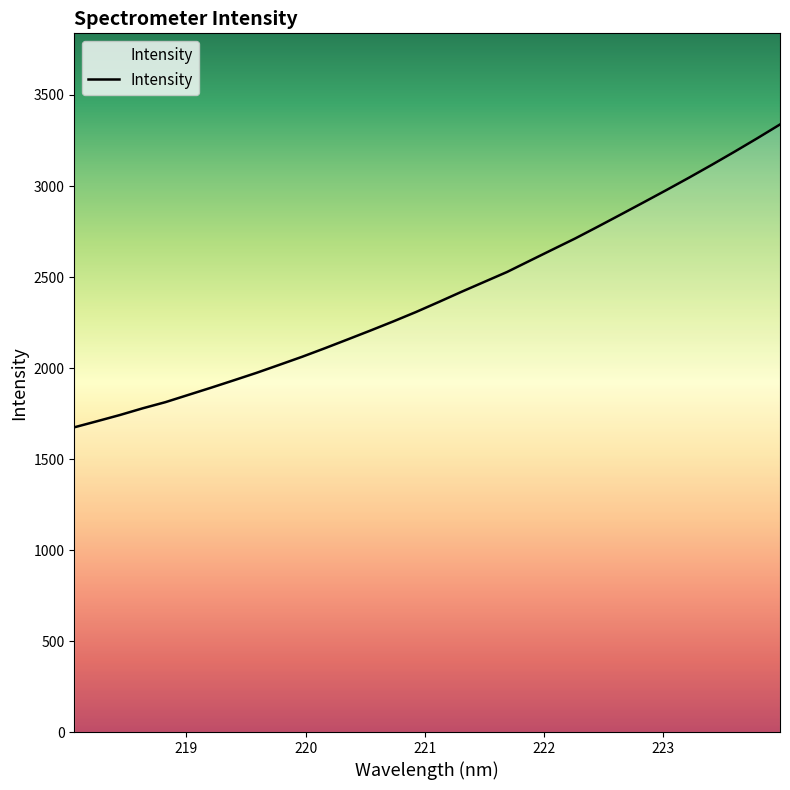

How many values exceed 2362?

16